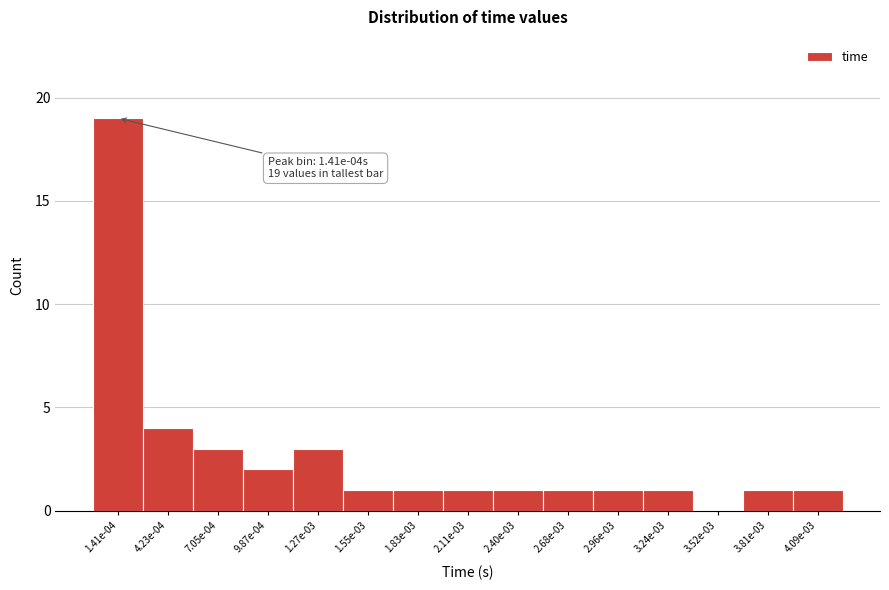

Reading right to left, extract all data points from this chart.

4.09e-03=1	3.81e-03=1	3.52e-03=0	3.24e-03=1	2.96e-03=1	2.68e-03=1	2.40e-03=1	2.11e-03=1	1.83e-03=1	1.55e-03=1	1.27e-03=3	9.87e-04=2	7.05e-04=3	4.23e-04=4	1.41e-04=19